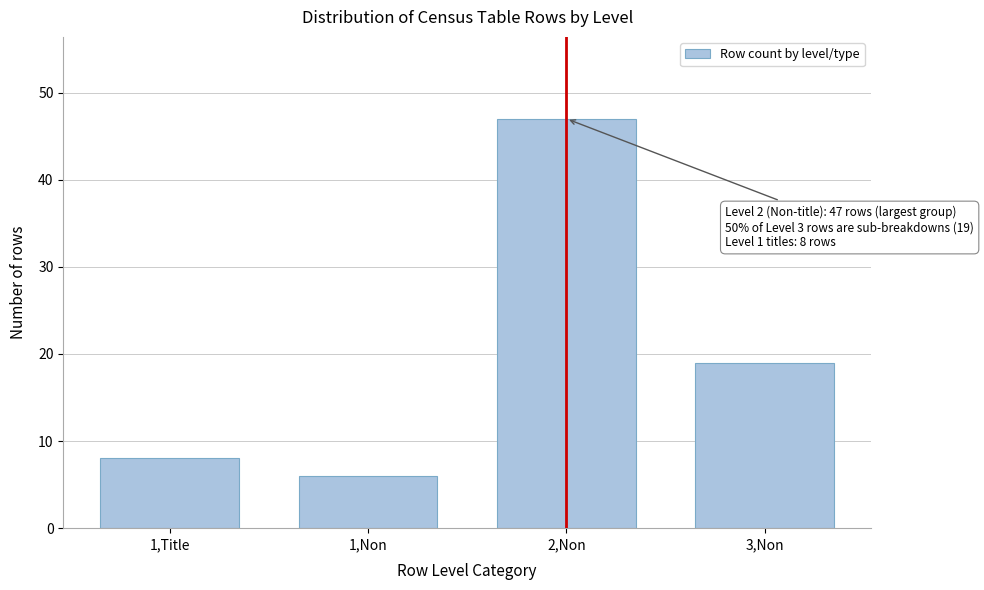

Reading left to right, what are all the values shown in this chart?

8	6	47	19